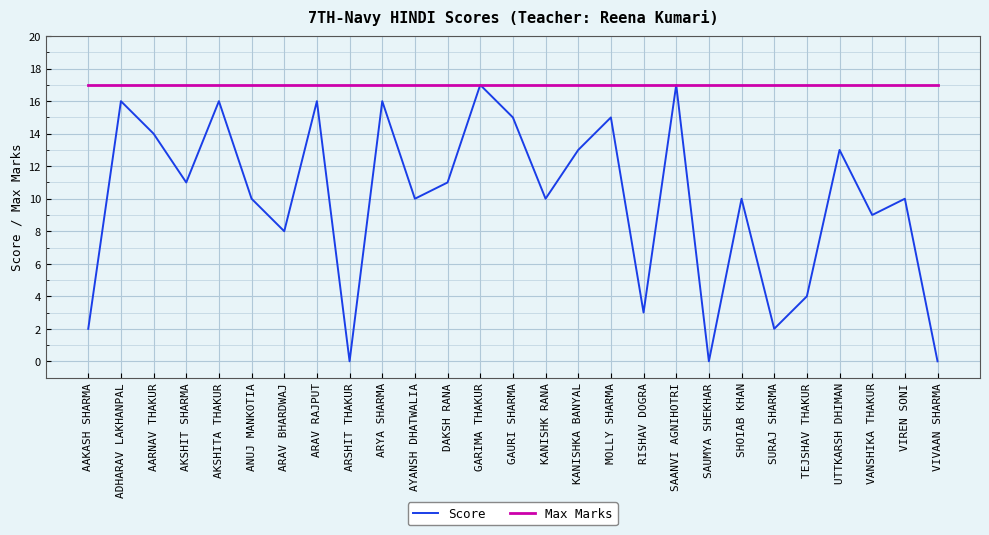

True or false: Score has a value of 19 at AKSHIT SHARMA.

False